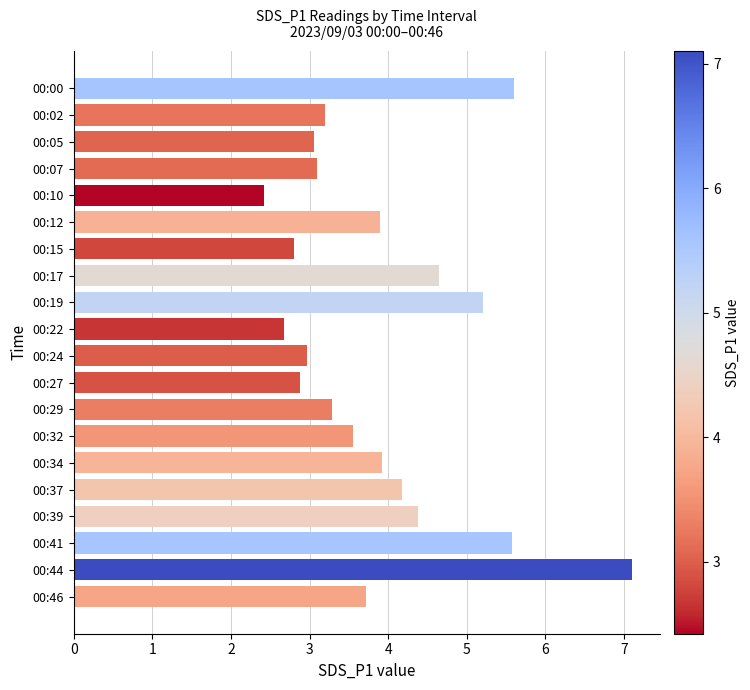

What is the sum of all values?

78.1